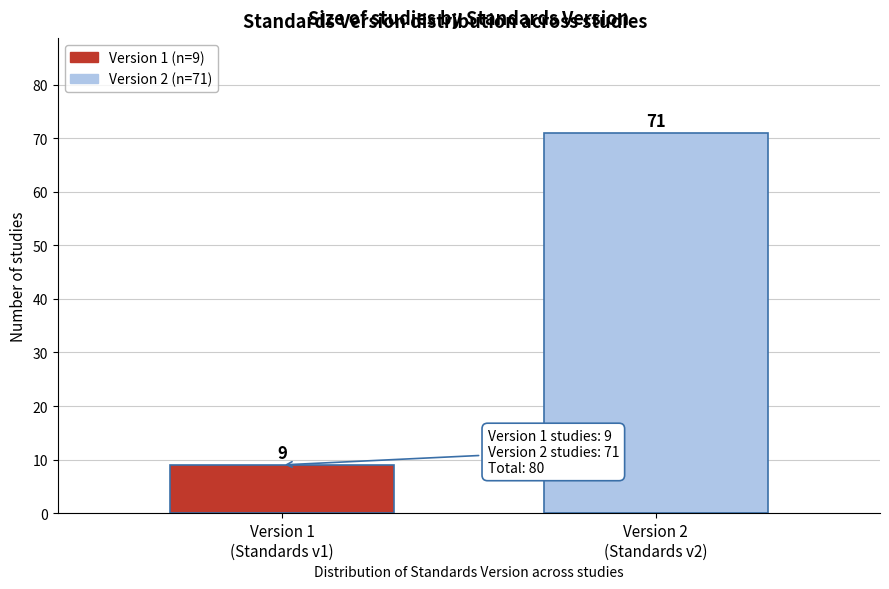

Reading left to right, list all the values displayed in this chart.

9	71